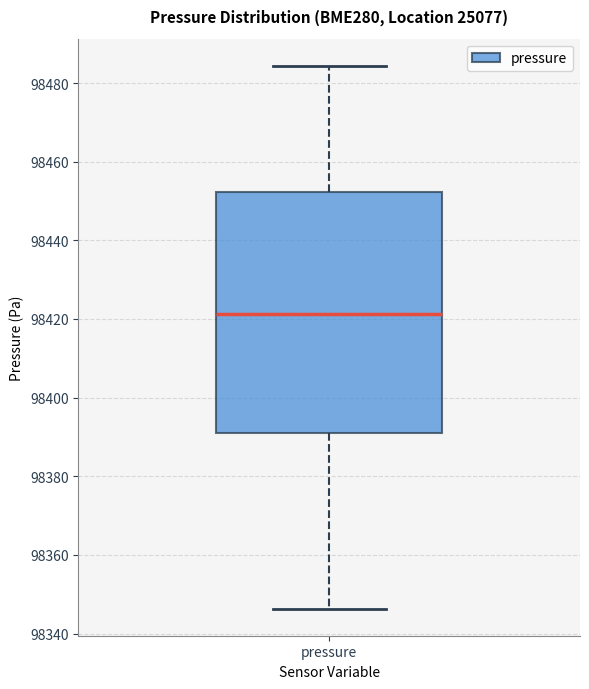

Read this box plot against the y-axis: the position of the median line, the range covered by the box, and the ends of both whiskers. The values are not printed on the chart, so give them approximately, as read against the axis.

median 98422, box 98390 to 98452, whiskers 98346 to 98484